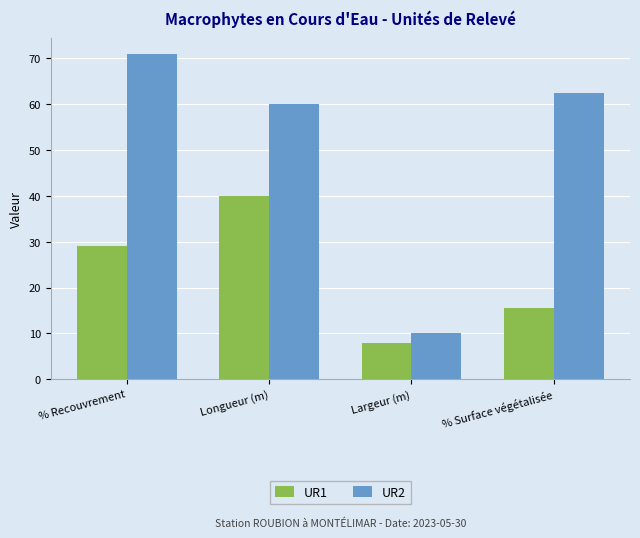

List the labels in order of UR1 value, largest first.

Longueur (m), % Recouvrement, % Surface végétalisée, Largeur (m)